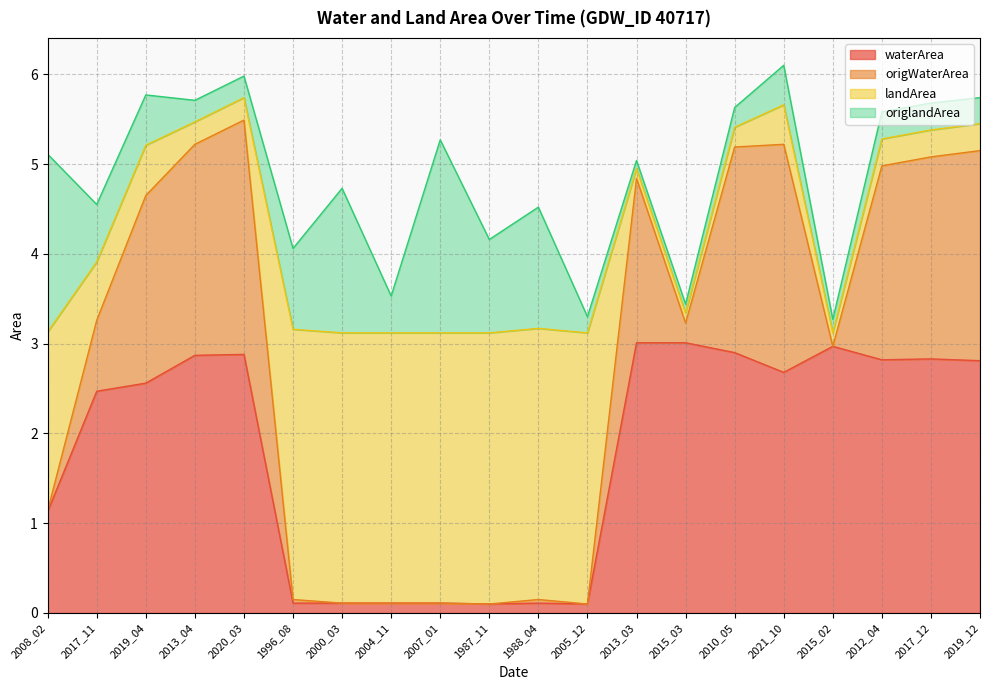

What are all the series names shown in the legend?

waterArea, origWaterArea, landArea, origlandArea